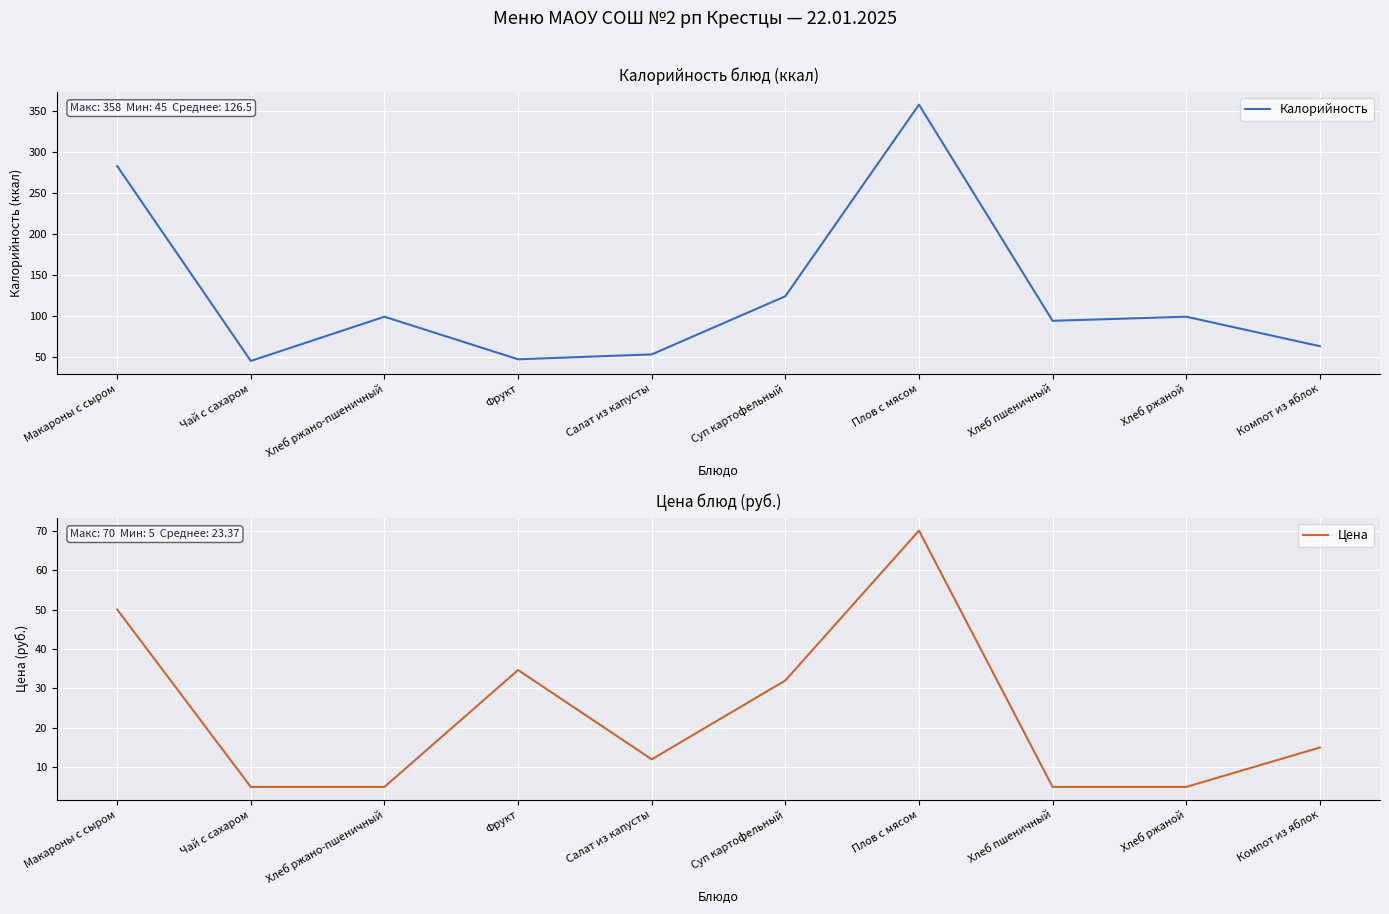

Reading right to left, list all the values displayed in this chart.

Калорийность: Компот из яблок=63.0	Хлеб ржаной=99.0	Хлеб пшеничный=94.0	Плов с мясом=358.0	Суп картофельный=124.0	Салат из капусты=53.0	Фрукт=47.0	Хлеб ржано-пшеничный=99.0	Чай с сахаром=45.0	Макароны с сыром=283.0
Цена: Компот из яблок=15.0	Хлеб ржаной=5.0	Хлеб пшеничный=5.0	Плов с мясом=70.0	Суп картофельный=32.0	Салат из капусты=12.0	Фрукт=34.6	Хлеб ржано-пшеничный=5.0	Чай с сахаром=5.0	Макароны с сыром=50.0